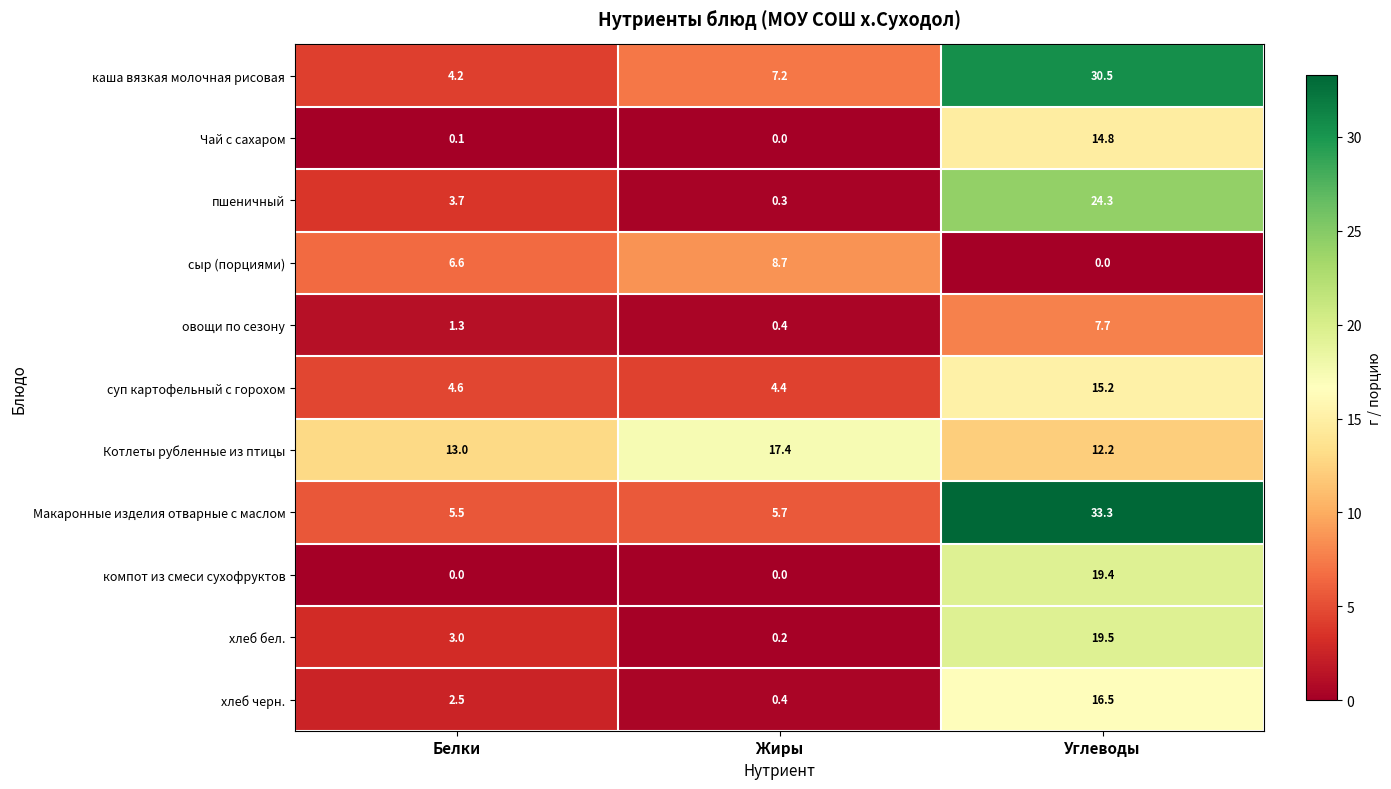

What is the difference between the maximum and second lowest values in the каша вязкая молочная рисовая series?

23.3